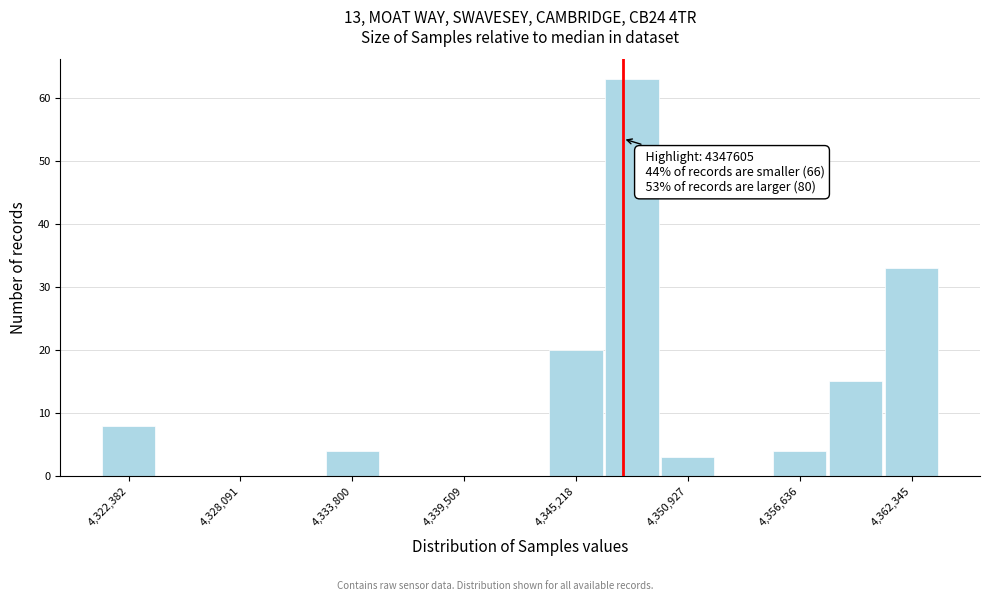

Around what value on the x-axis is the tallest bar? Give the approximate position of its centre, as read against the axis.

4348000